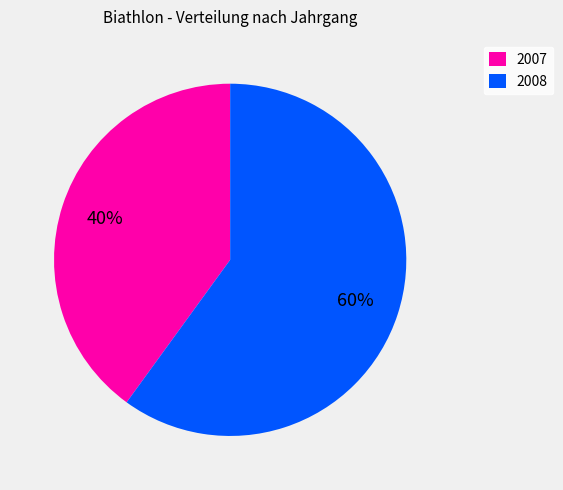

Count the number of slices in the pie.

2